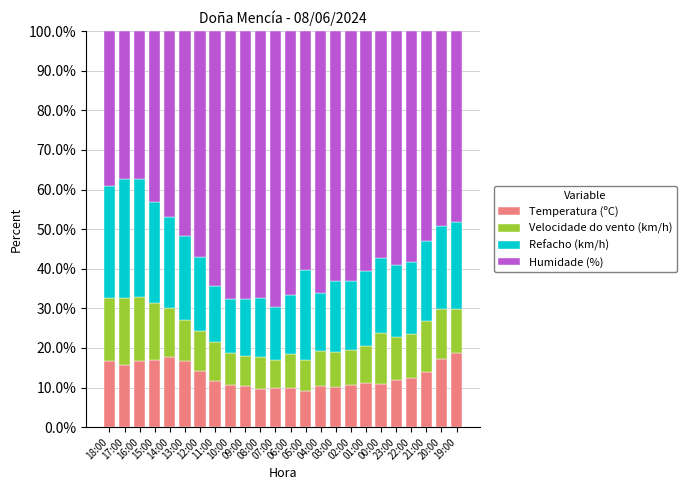

What is the highest value of the Temperatura (ºC) series?

18.8